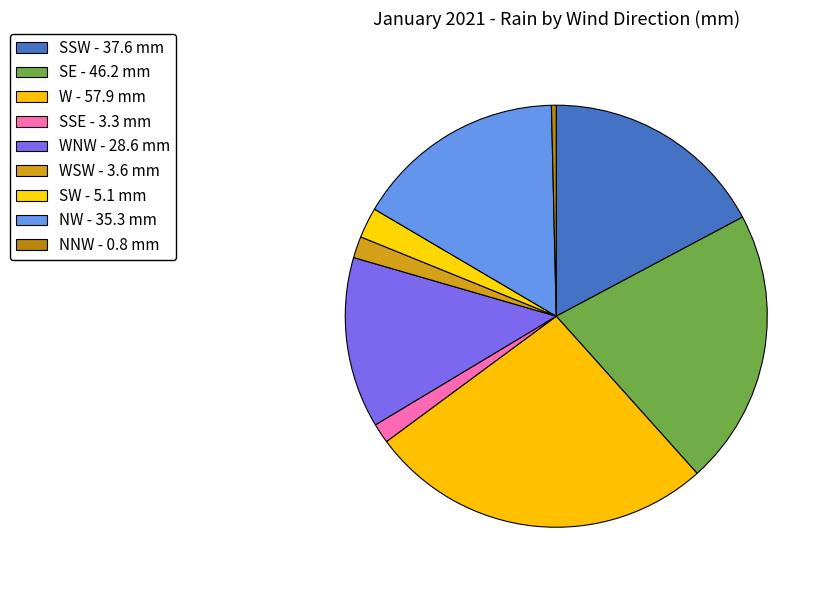

Is there any slice that represents more than half of the pie?

No